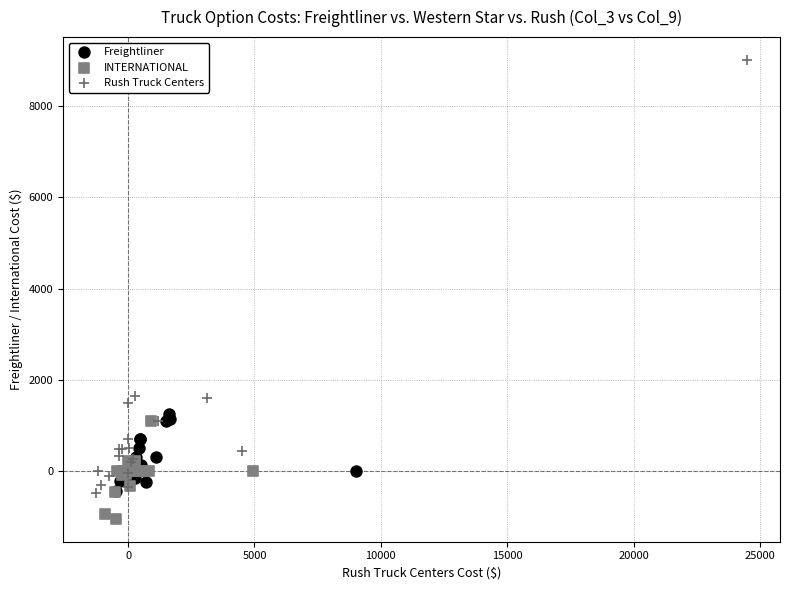

What are all the series names shown in the legend?

Freightliner, INTERNATIONAL, Rush Truck Centers